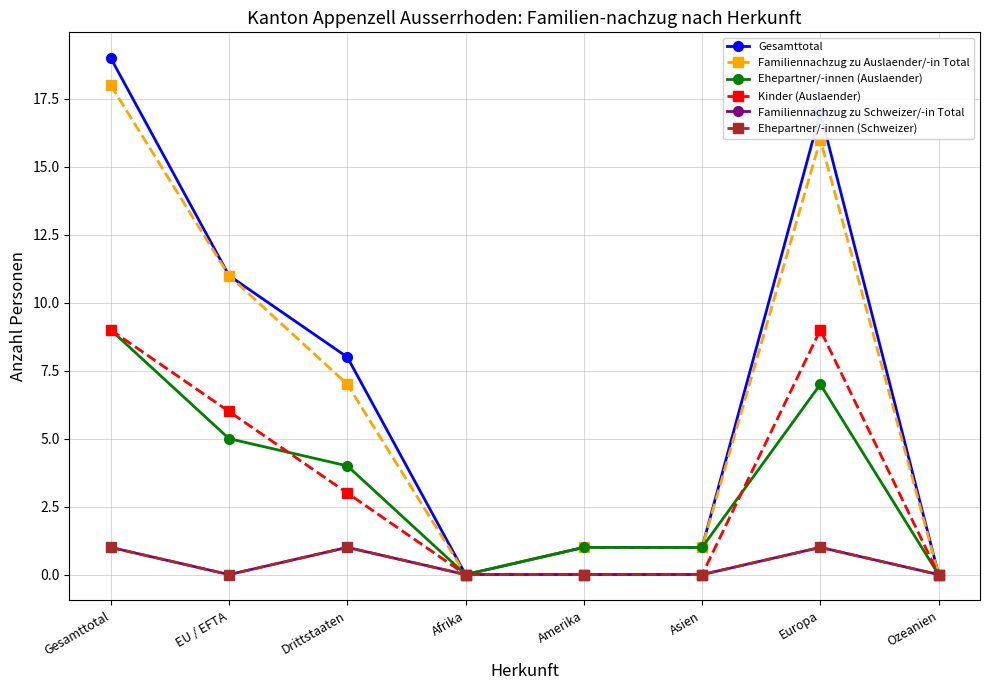

Does the chart display data point markers on the line(s)?

Yes